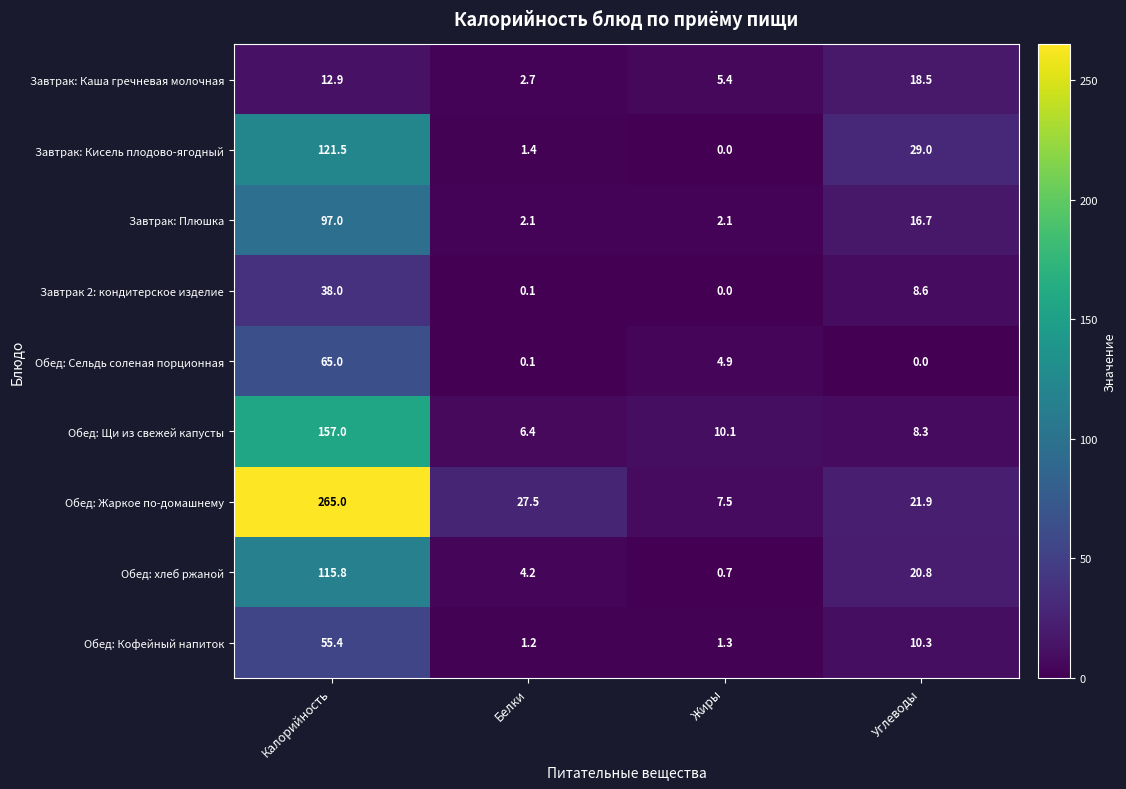

Which category has the highest value in the Завтрак: Кисель плодово-ягодный series?

Калорийность